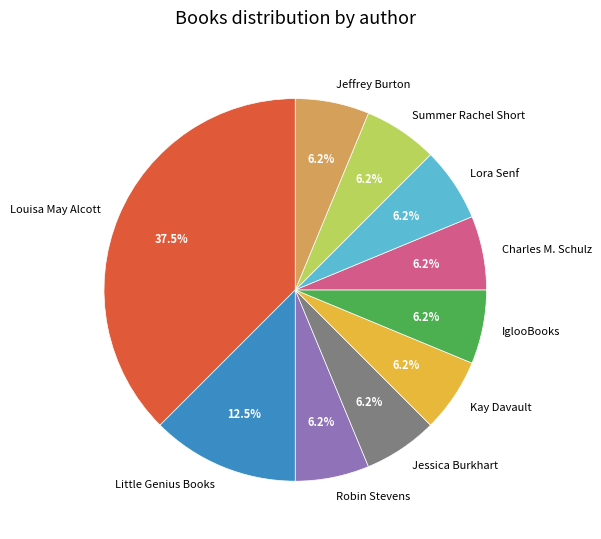

How many slices are in this pie chart?

10